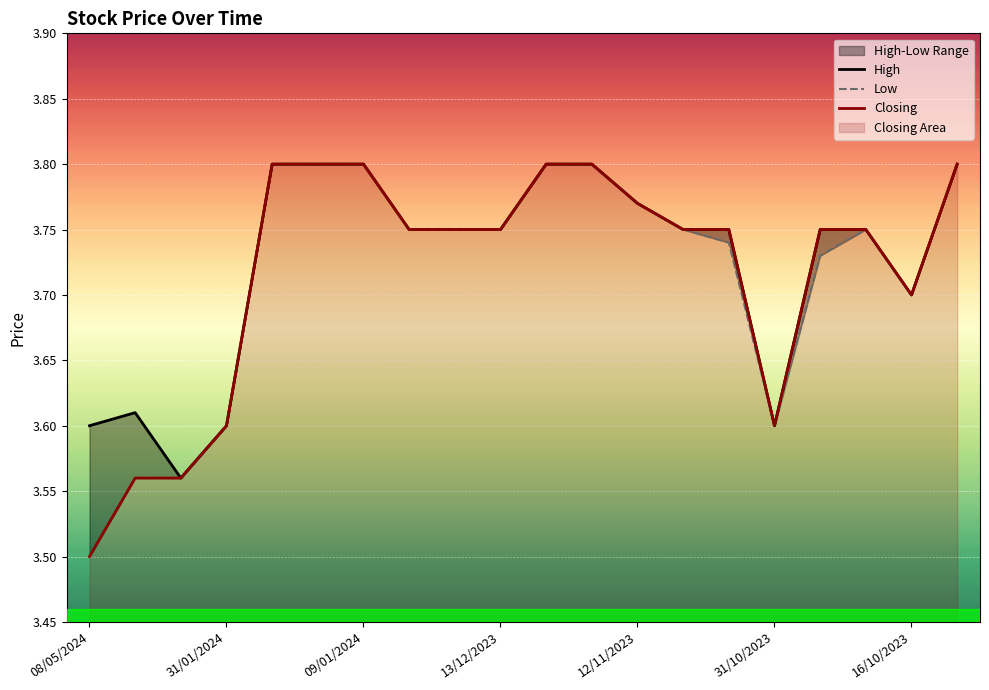

Between 11 and 17, which series saw the biggest shift?

High